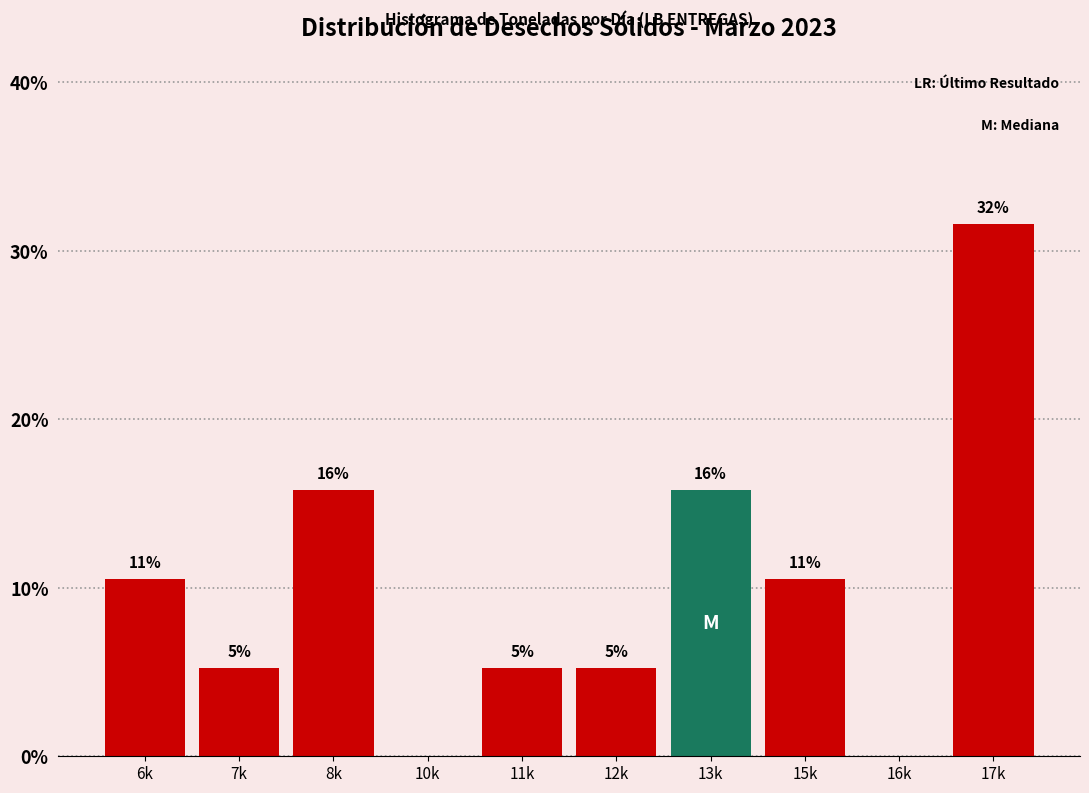

Are the bars horizontal?

No